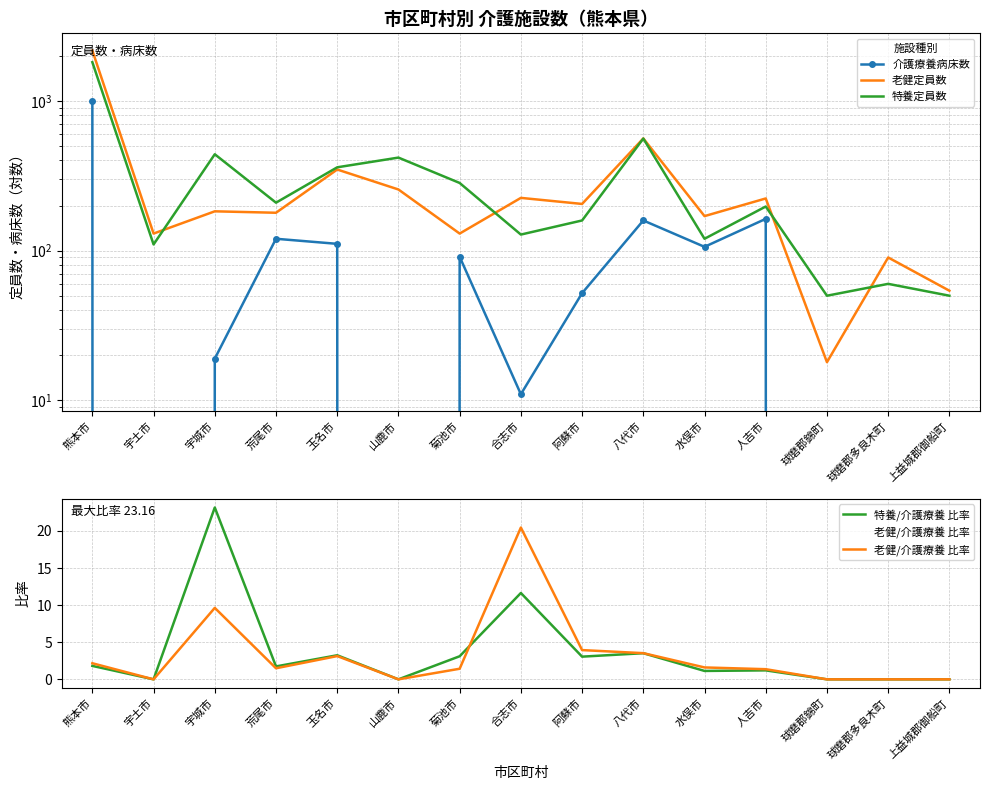

Is the value of 特養定員数 at 山鹿市 greater than the value of 特養/介護療養 比率 at 合志市?

Yes